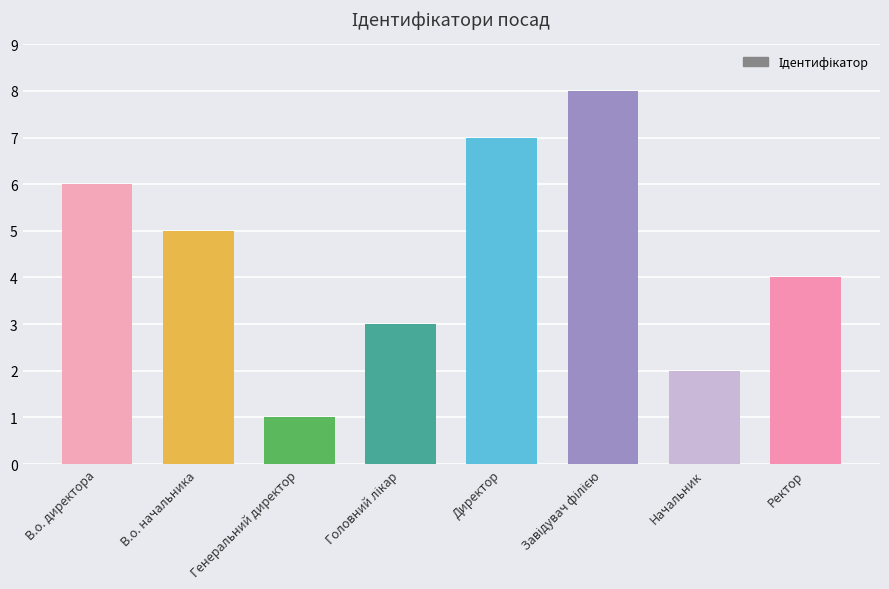

What is the difference between the maximum and second lowest values?

6